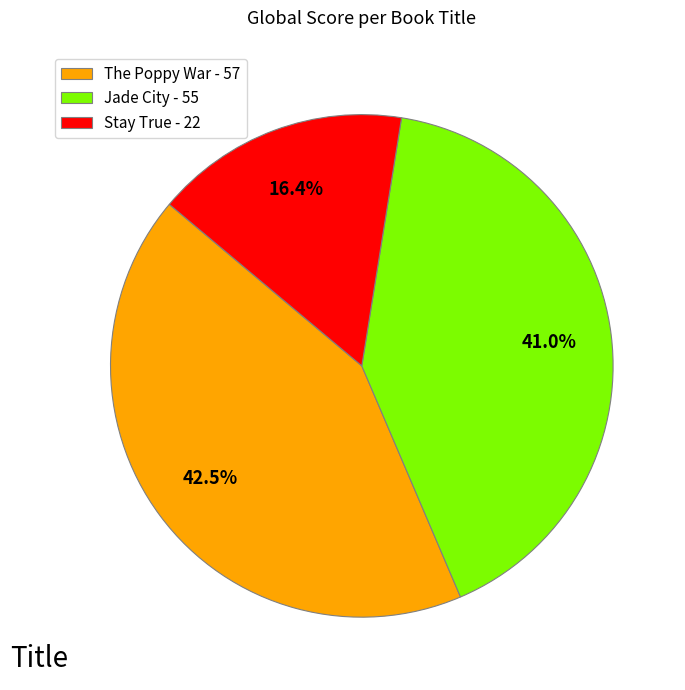

Rank the categories by value from highest to lowest.

The Poppy War, Jade City, Stay True